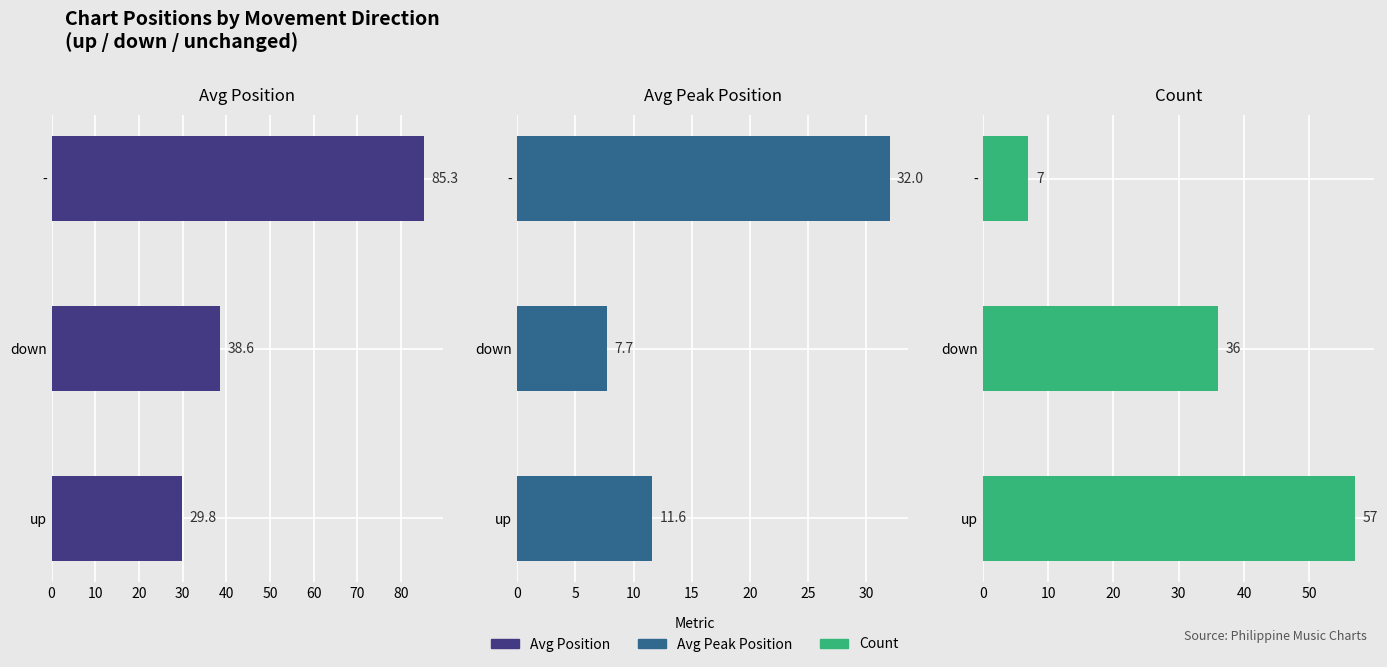

How many bars are there in total?

9